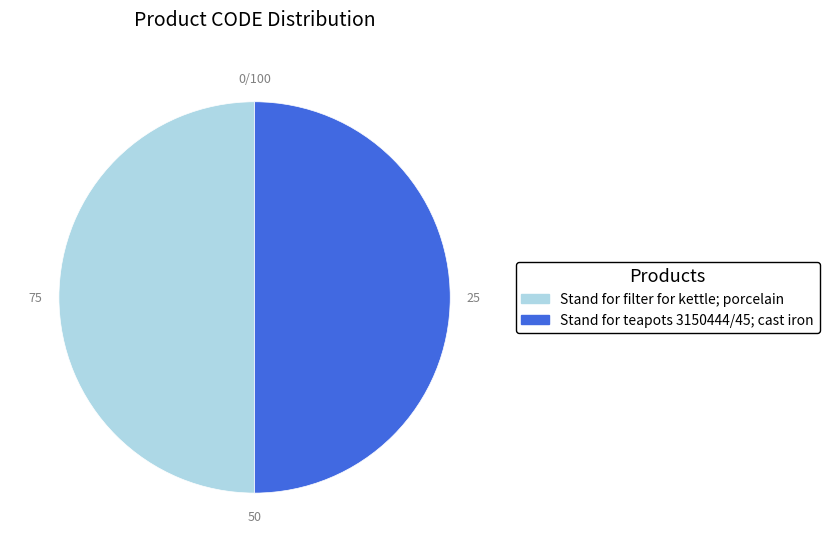

Count the number of slices in the pie.

2